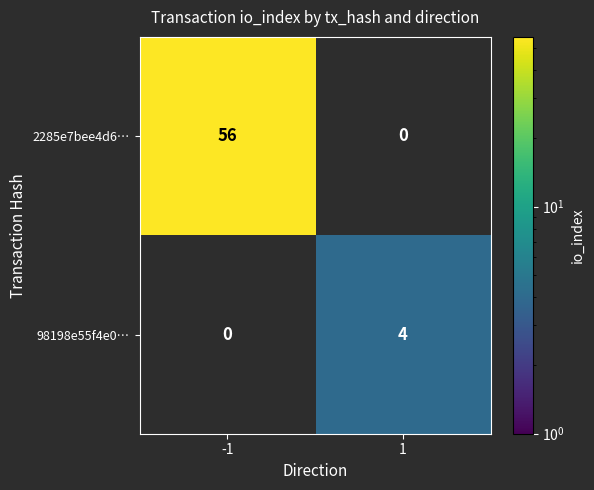

The value of 98198e55f4e0… at 1 is 4. True or false?

True